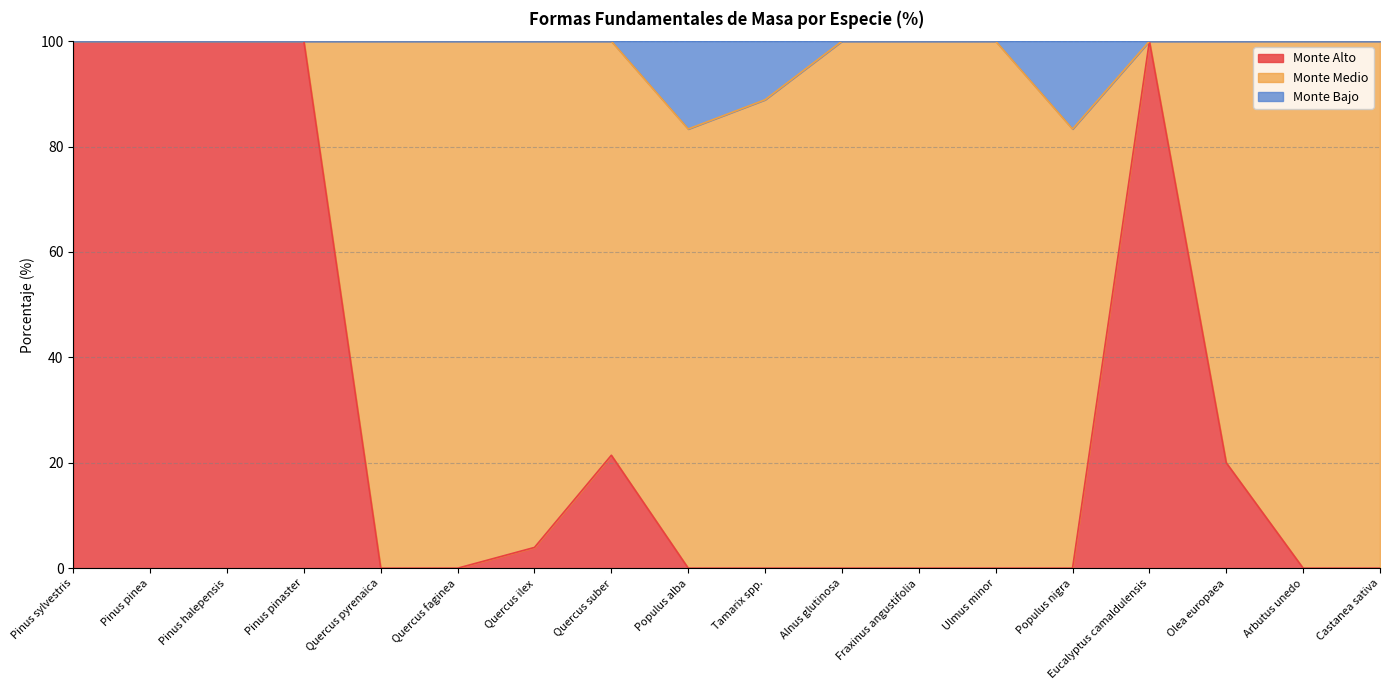

What is the total value across all series at Quercus faginea?

100.0